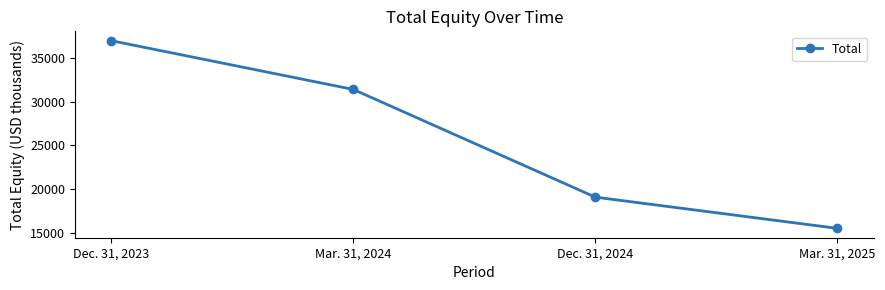

Reading right to left, extract all data points from this chart.

15497	19067	31389	36963